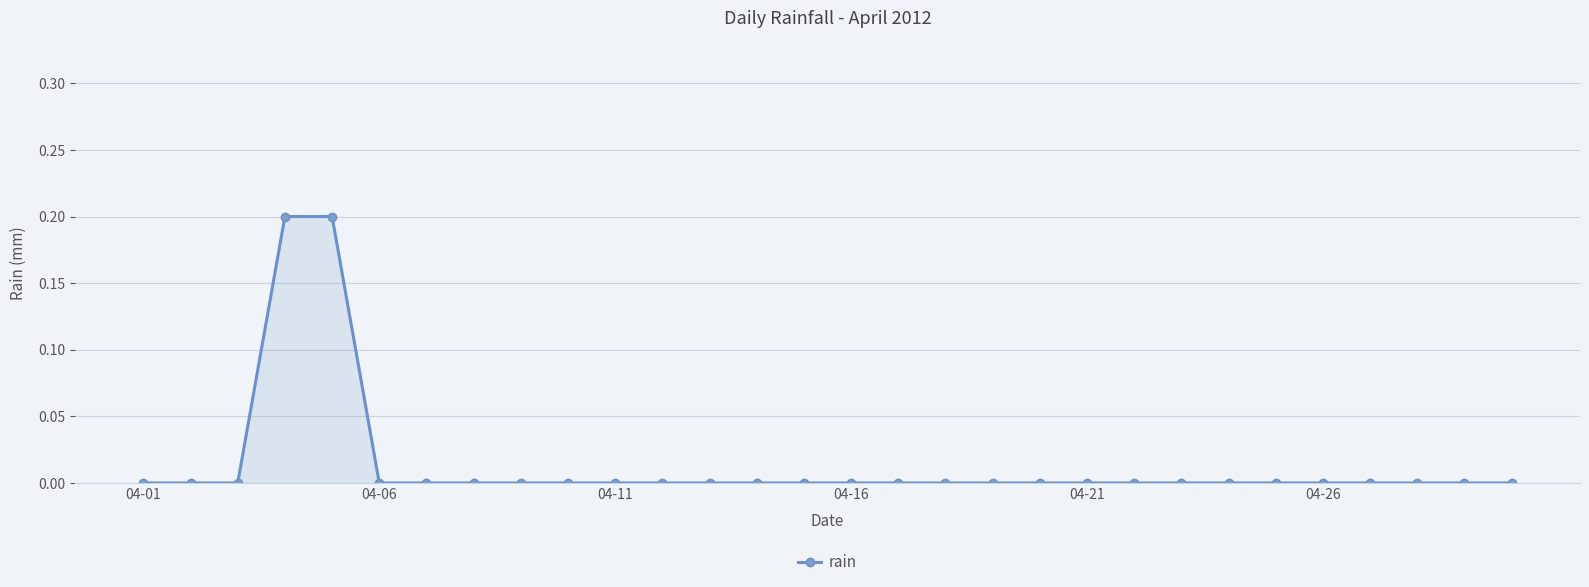

How many categories are shown in the chart?

30